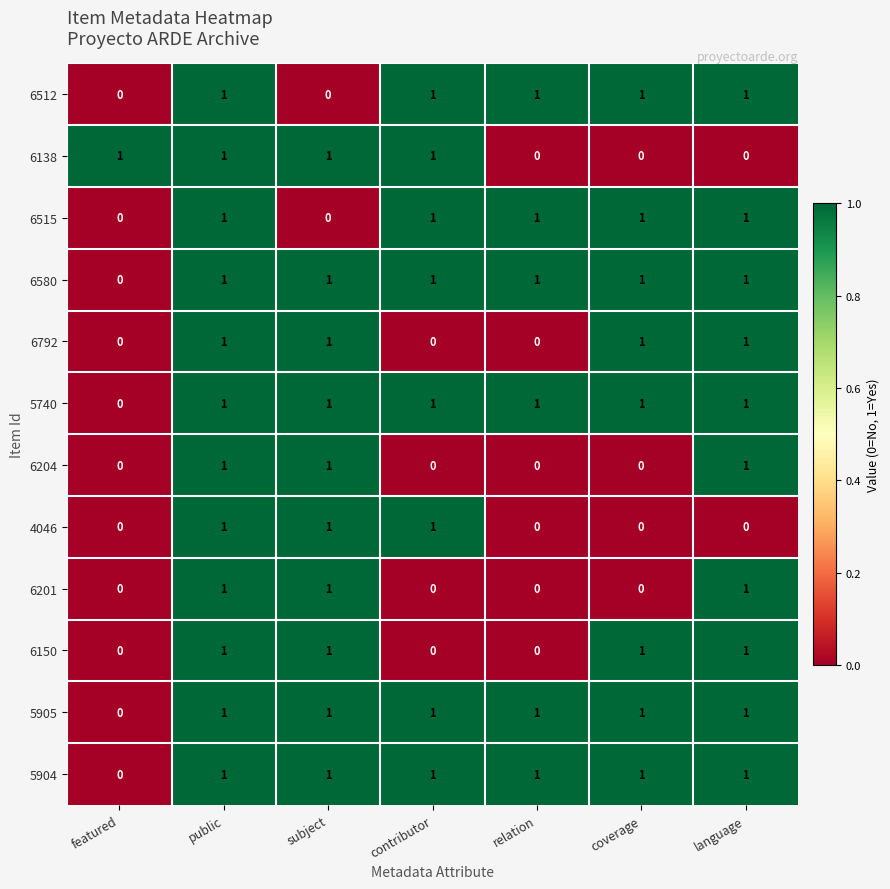

Is the value of 6580 at relation greater than the value of 6150 at relation?

Yes